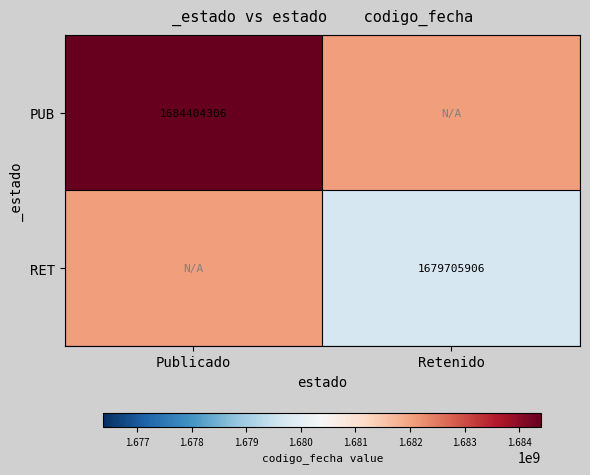

Is it true that RET equals 1679705906 at Retenido?

True